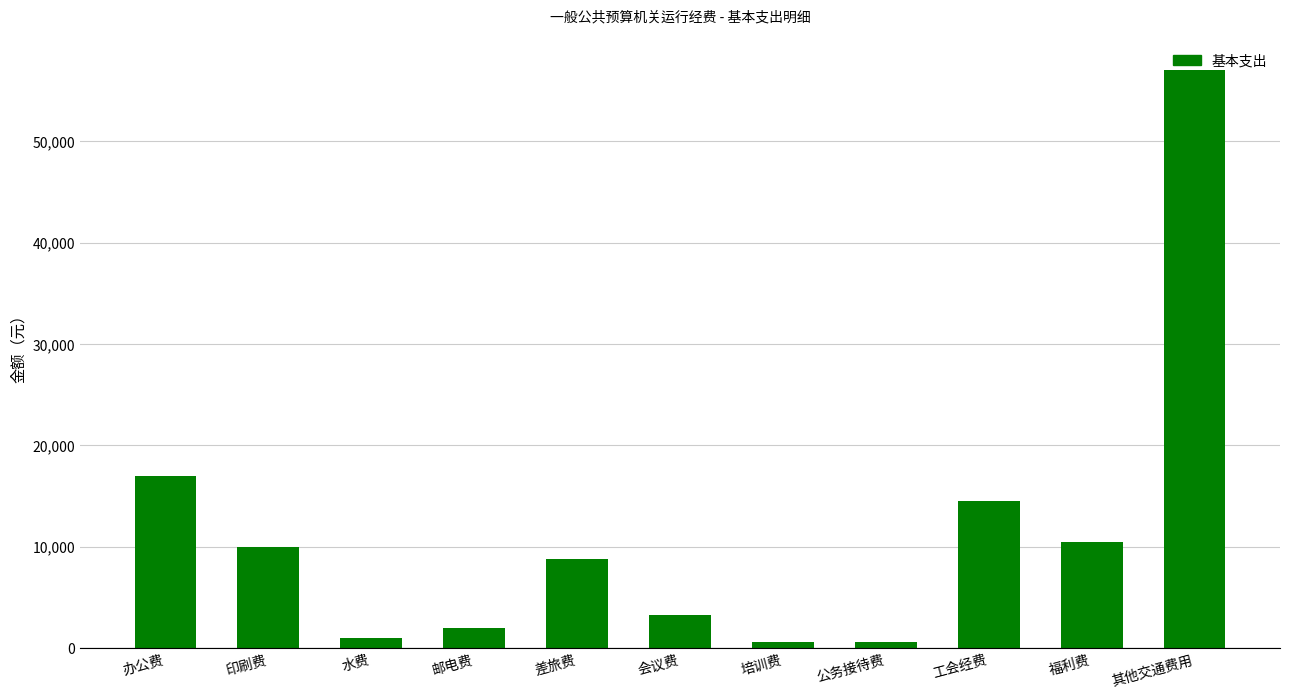

What is the label of the 8th bar from the right?

邮电费